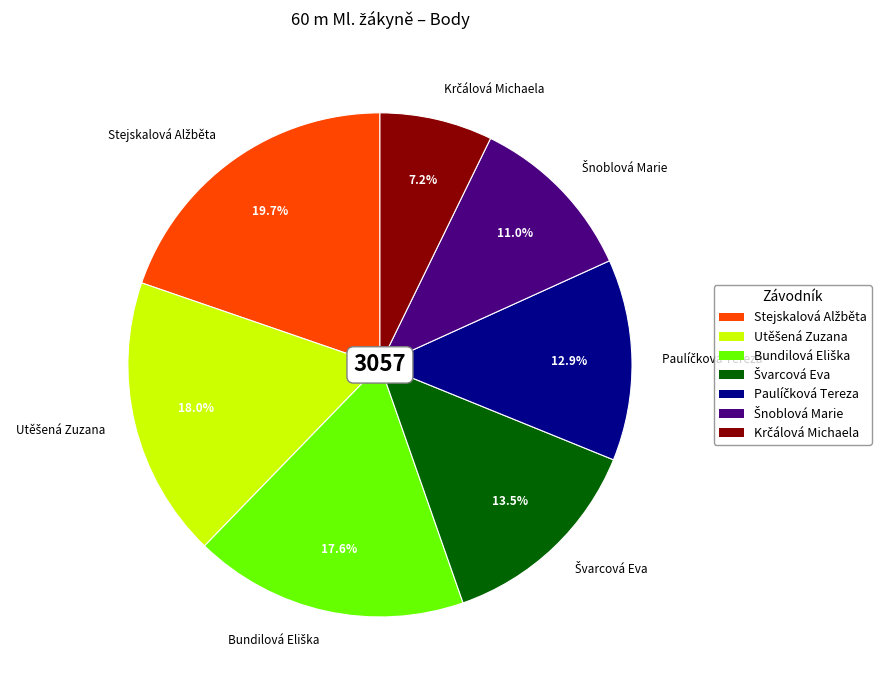

Is there a majority slice in this chart?

No